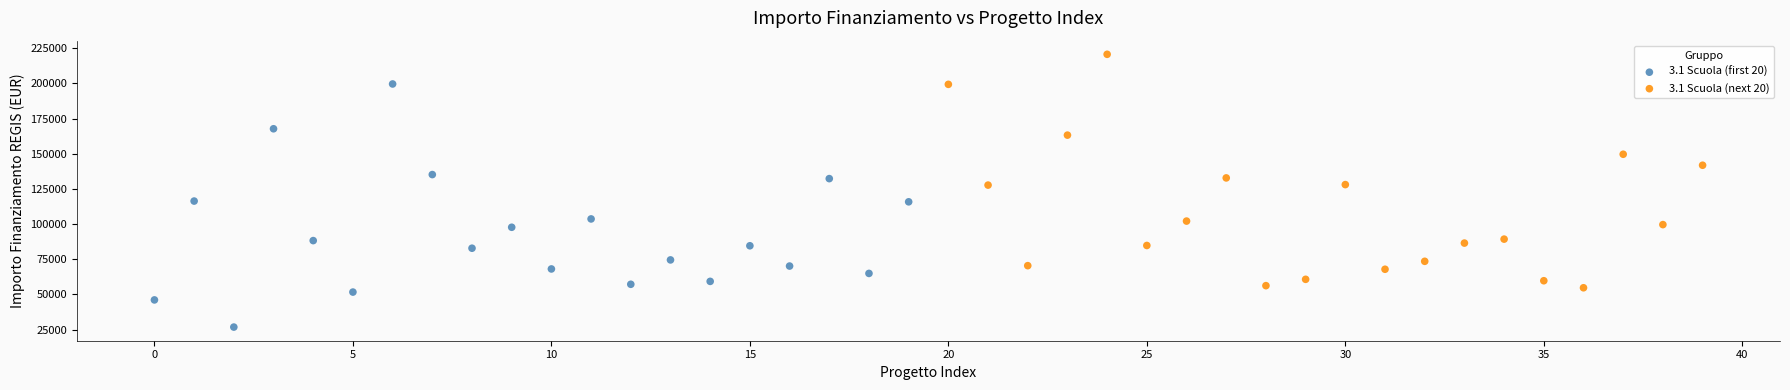

Which series contains the lowest Y value?

3.1 Scuola (first 20)